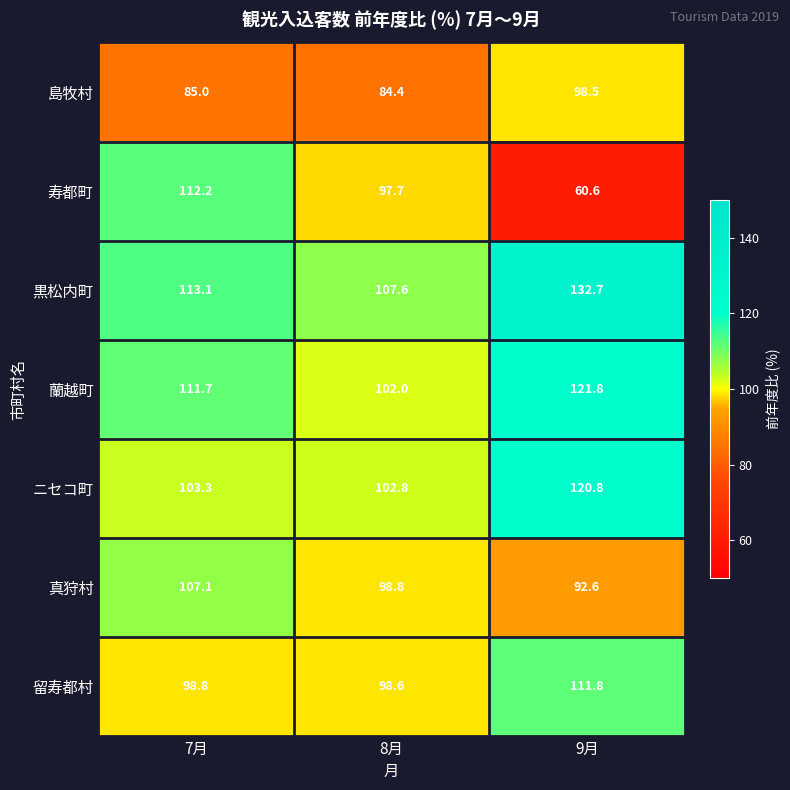

What is the difference between the maximum and second lowest values in the 留寿都村 series?

13.0